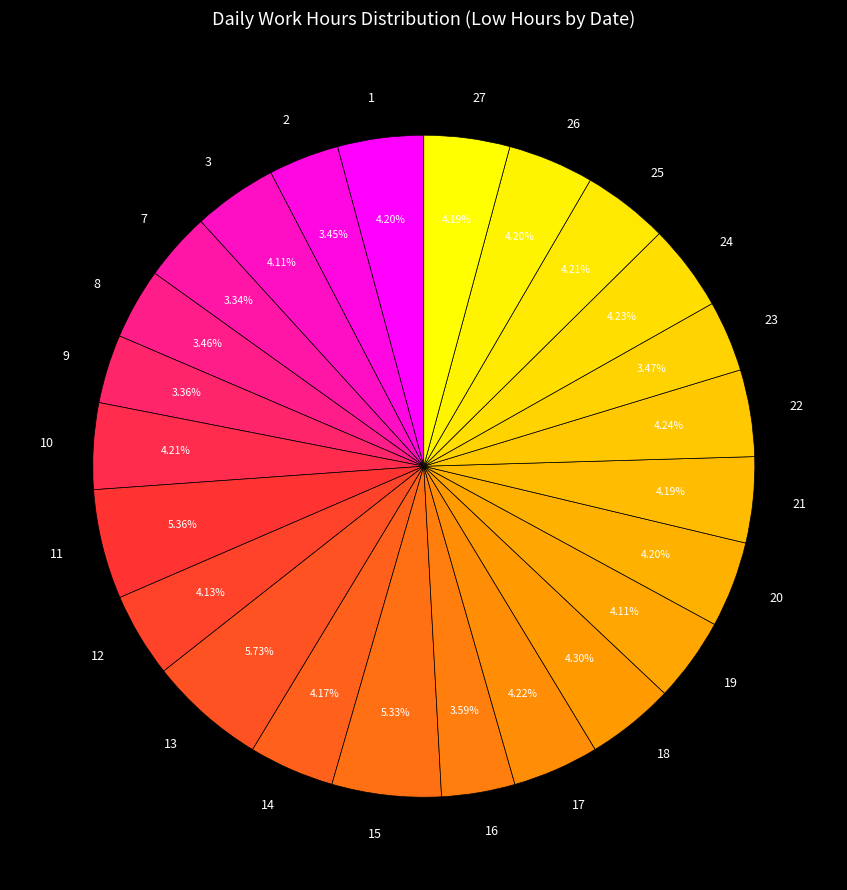

To the nearest percent, what is the combined percentage of 23 and 27?

8%